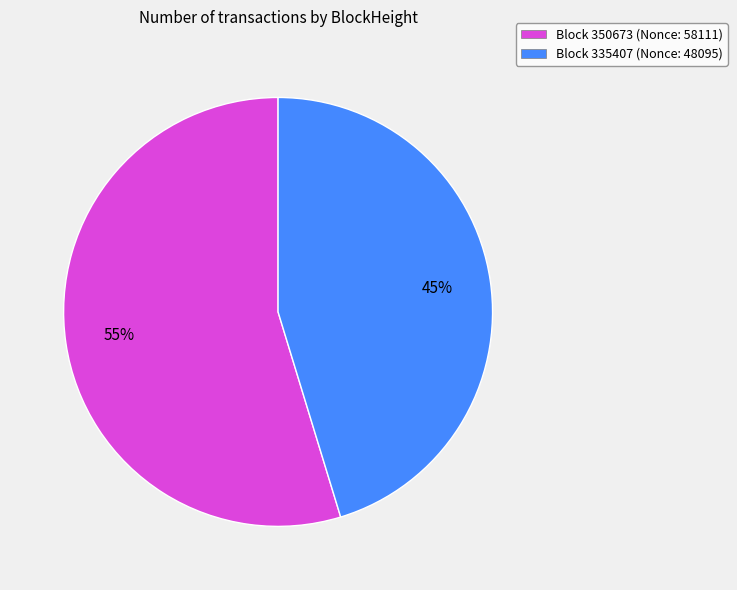

To the nearest percent, what portion does Block 350673 (Nonce: 58111) represent?

55%